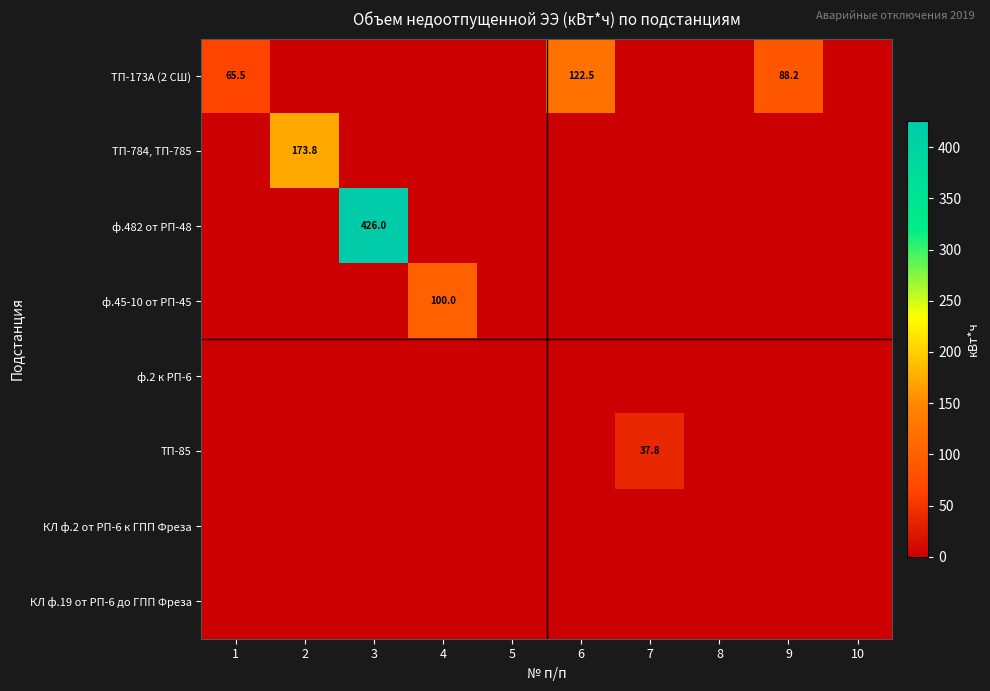

What is the difference between the highest and lowest values at 6?

122.5